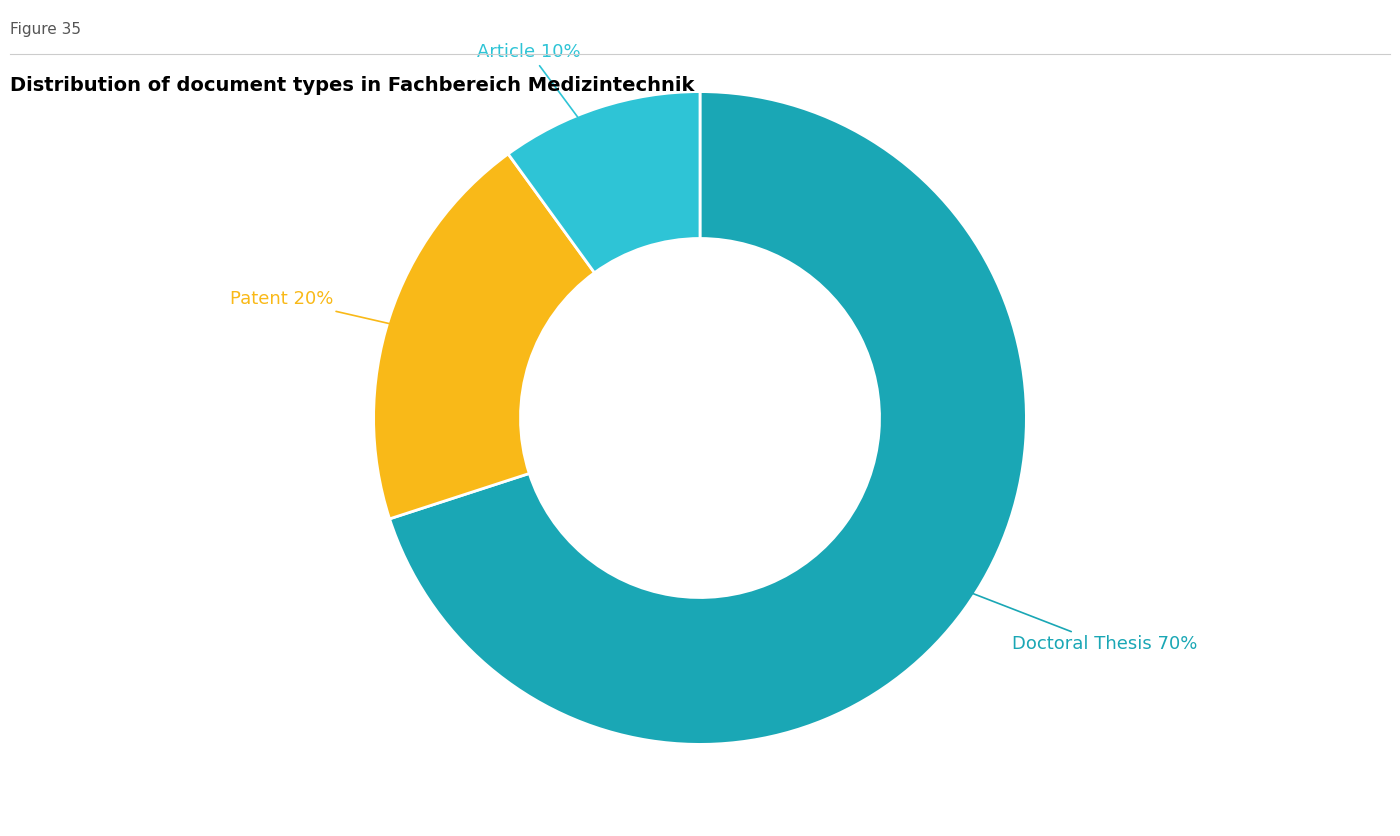

To the nearest percent, what is the average slice percentage?

33%